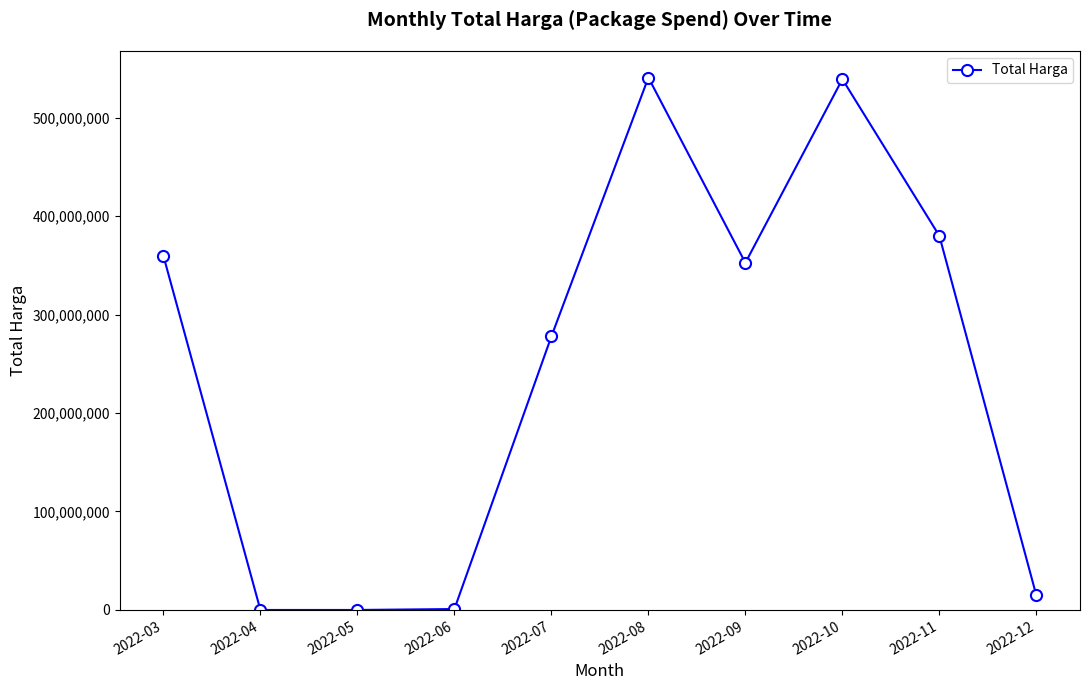

What is the difference between the maximum and minimum values?

540552000